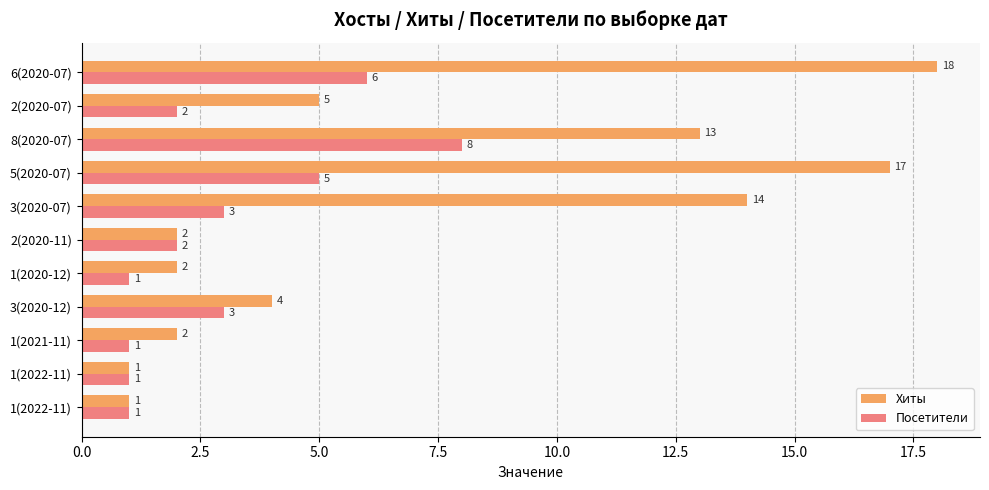

What are all the series names shown in the legend?

Хиты, Посетители